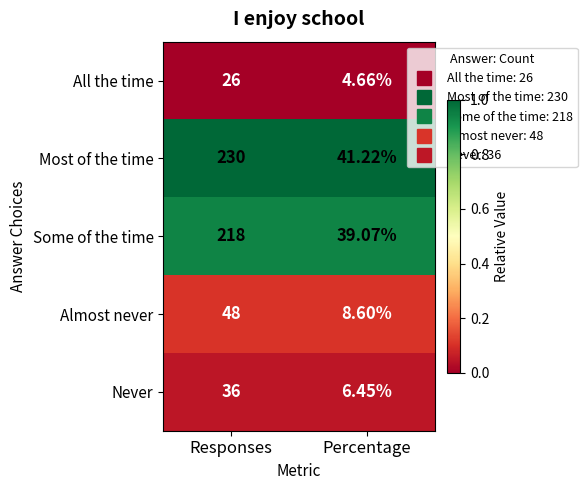

How many data points does each series have?

2